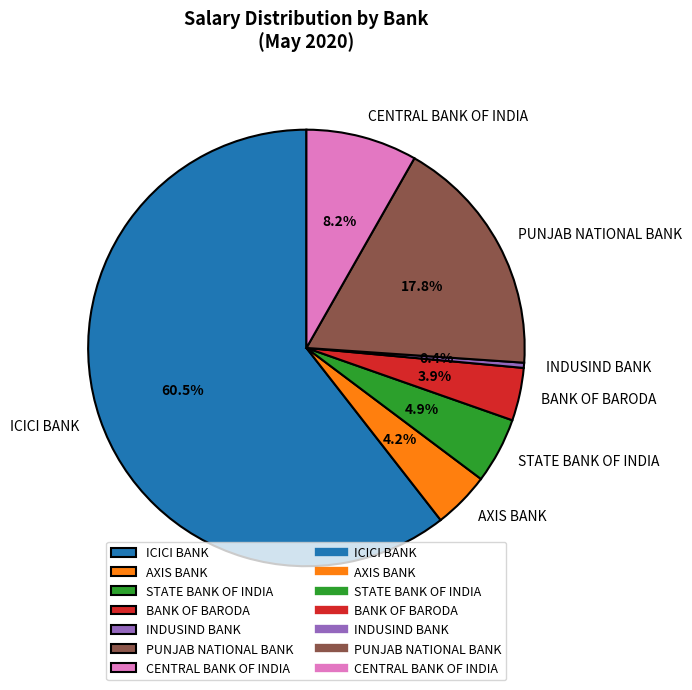

Which slice is the smallest?

INDUSIND BANK